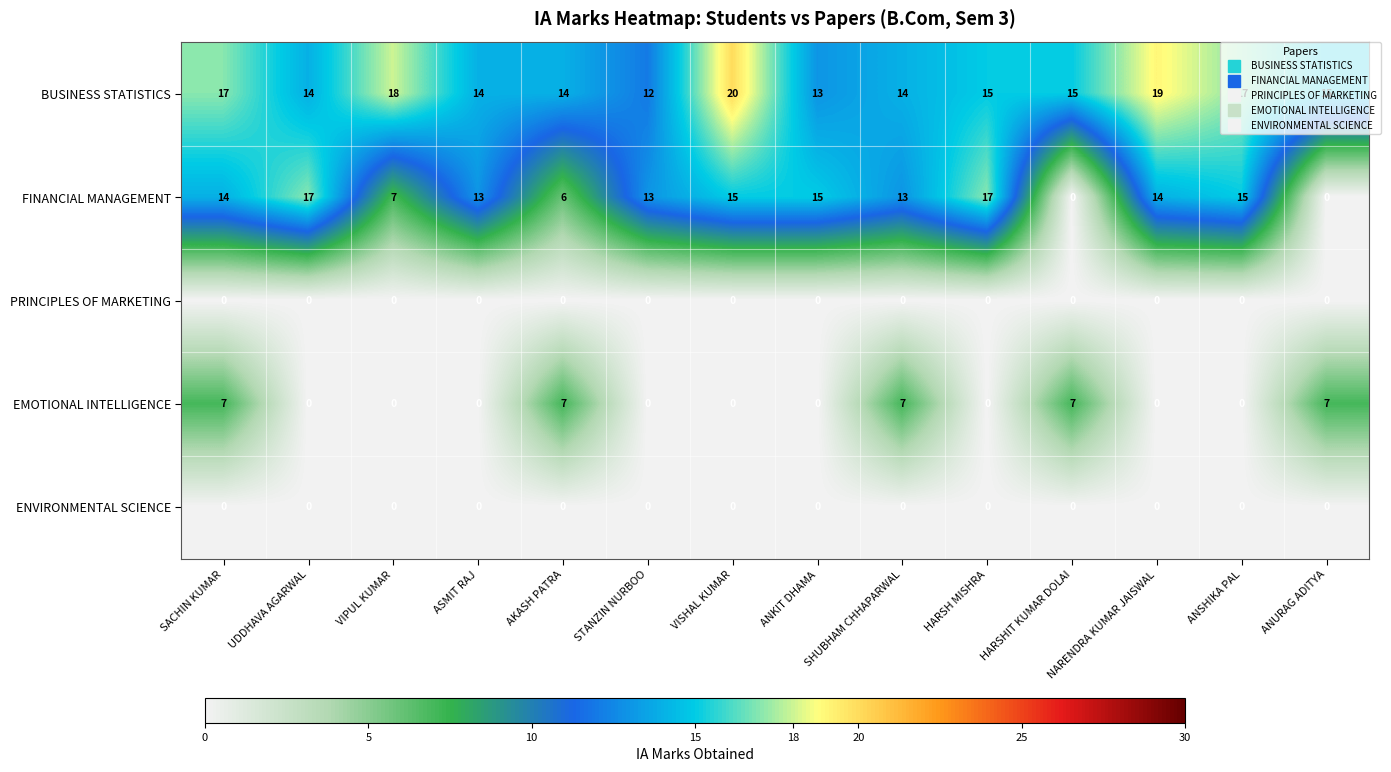

The value of FINANCIAL MANAGEMENT at HARSH MISHRA is 22. True or false?

False